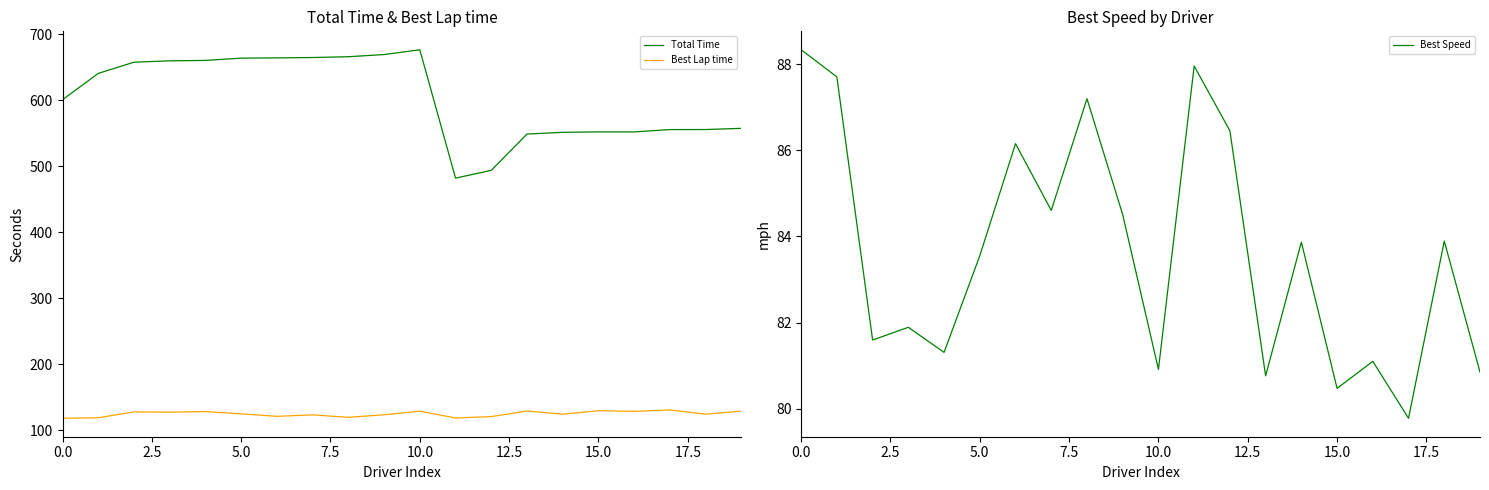

The Total Time series shows 552.1 at 15.0. True or false?

True